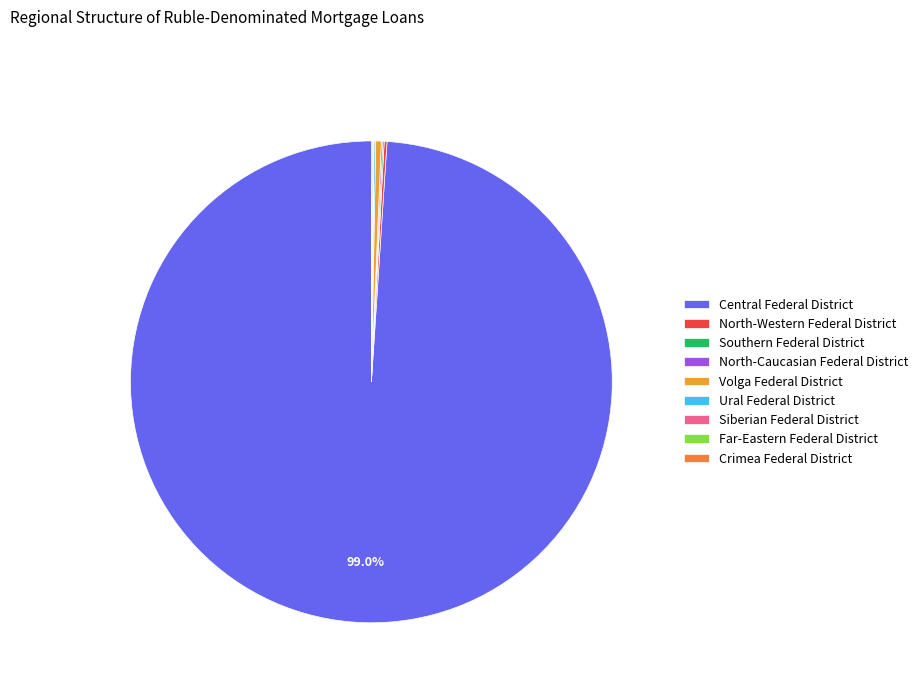

Does Central Federal District represent more than half of the total?

Yes